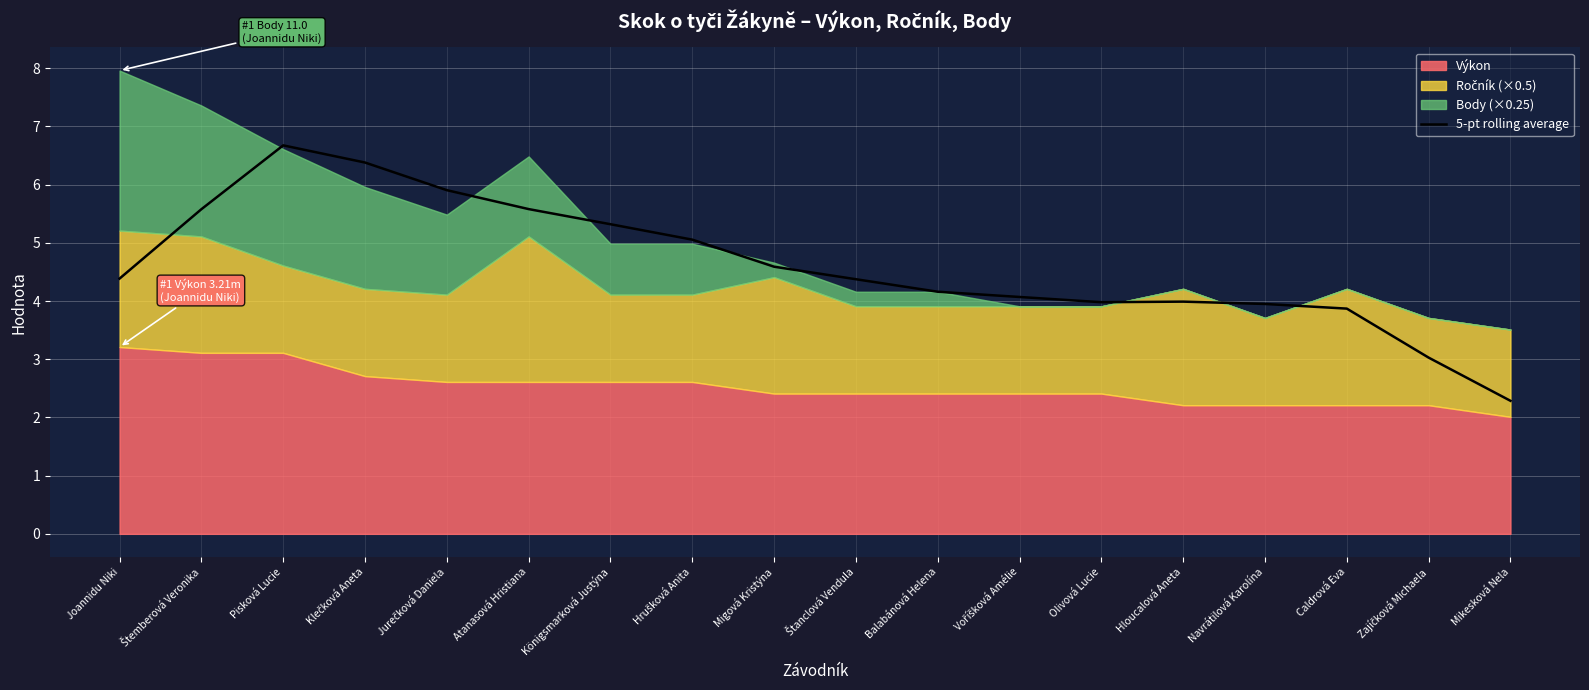

True or false: the data shows 5.1 at Hrušková Anita.

True